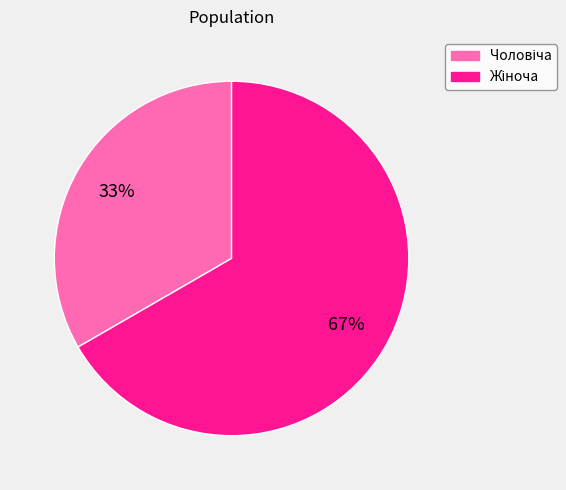

To the nearest percent, what is the average slice percentage?

50%